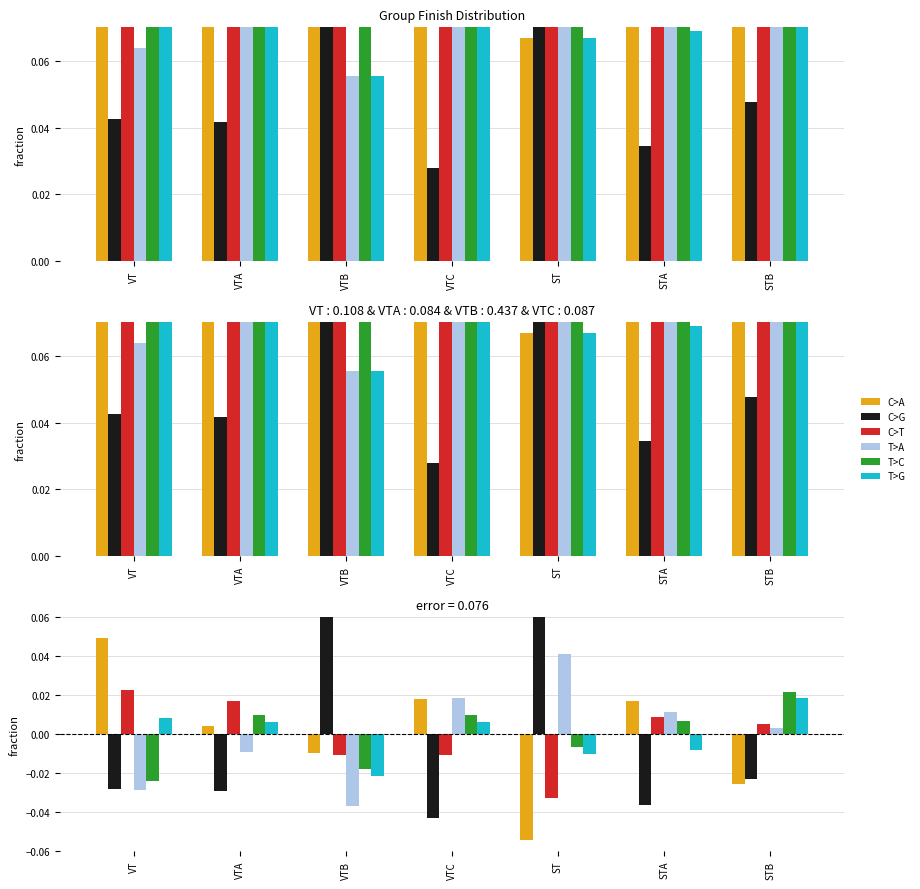

The value of T>C at VTA is 0.0. True or false?

False